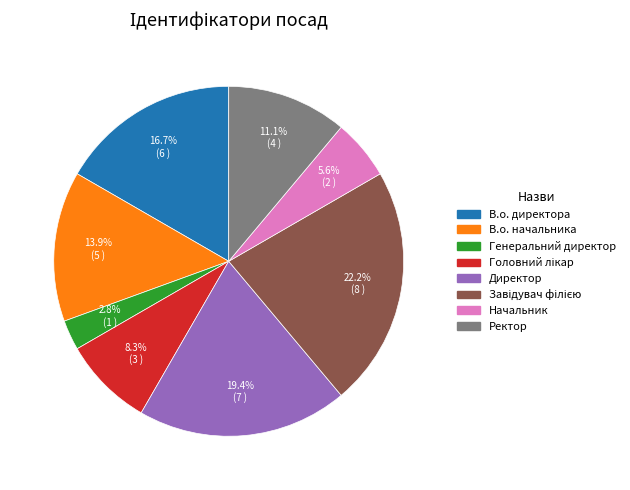

Combined, do Ректор and Генеральний директор account for over 50%?

No